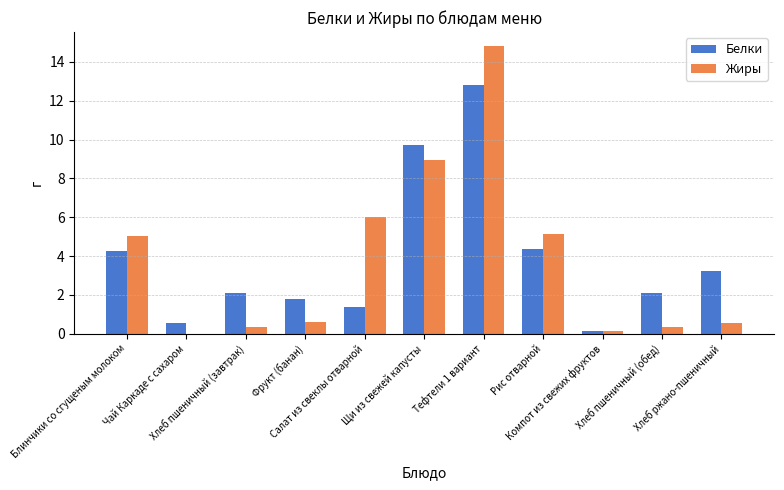

What is the maximum value for Белки?

12.8